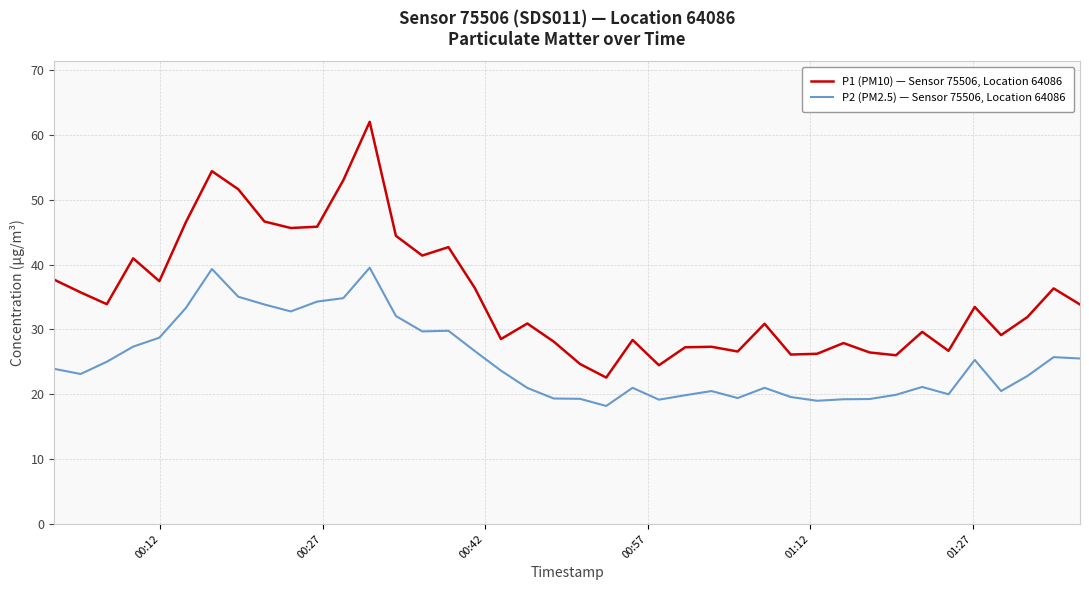

Which series has the widest spread of values?

P1 (PM10) — Sensor 75506, Location 64086